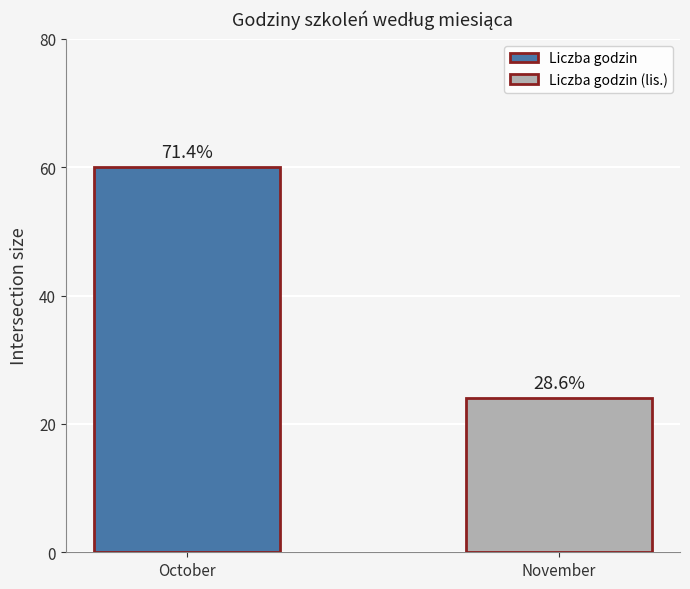

What is the ratio of the value at October to the value at November?

2.5